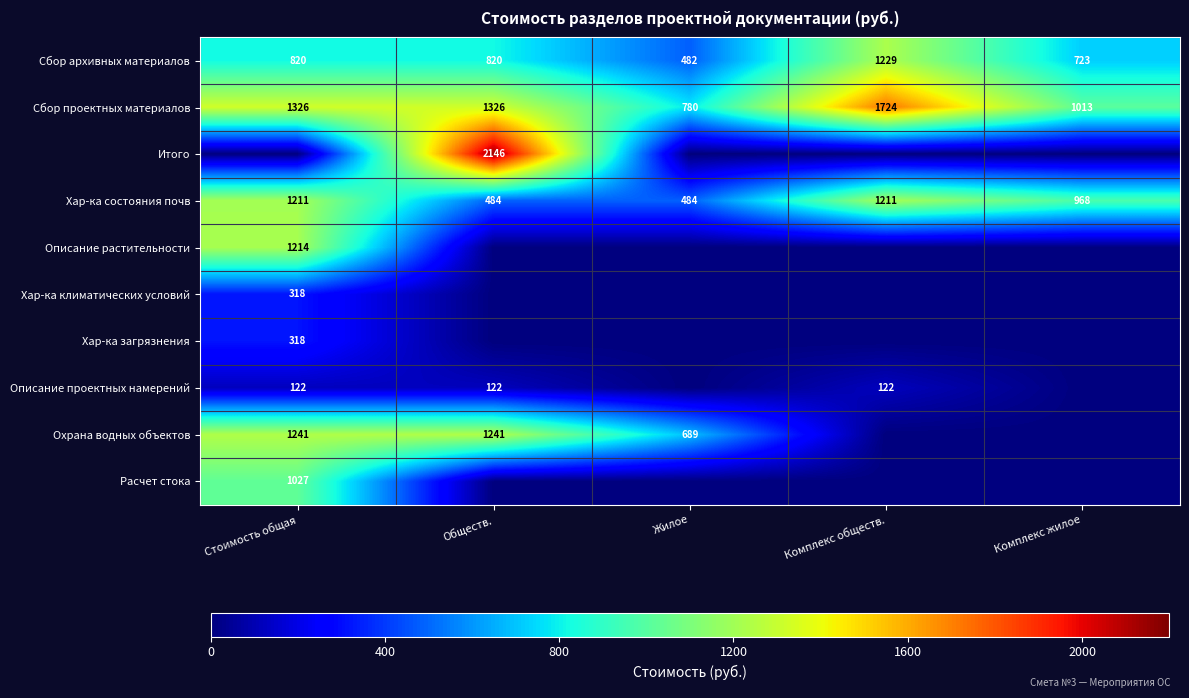

What is the difference between the Хар-ка состояния почв values at Обществ. and Стоимость общая?

727